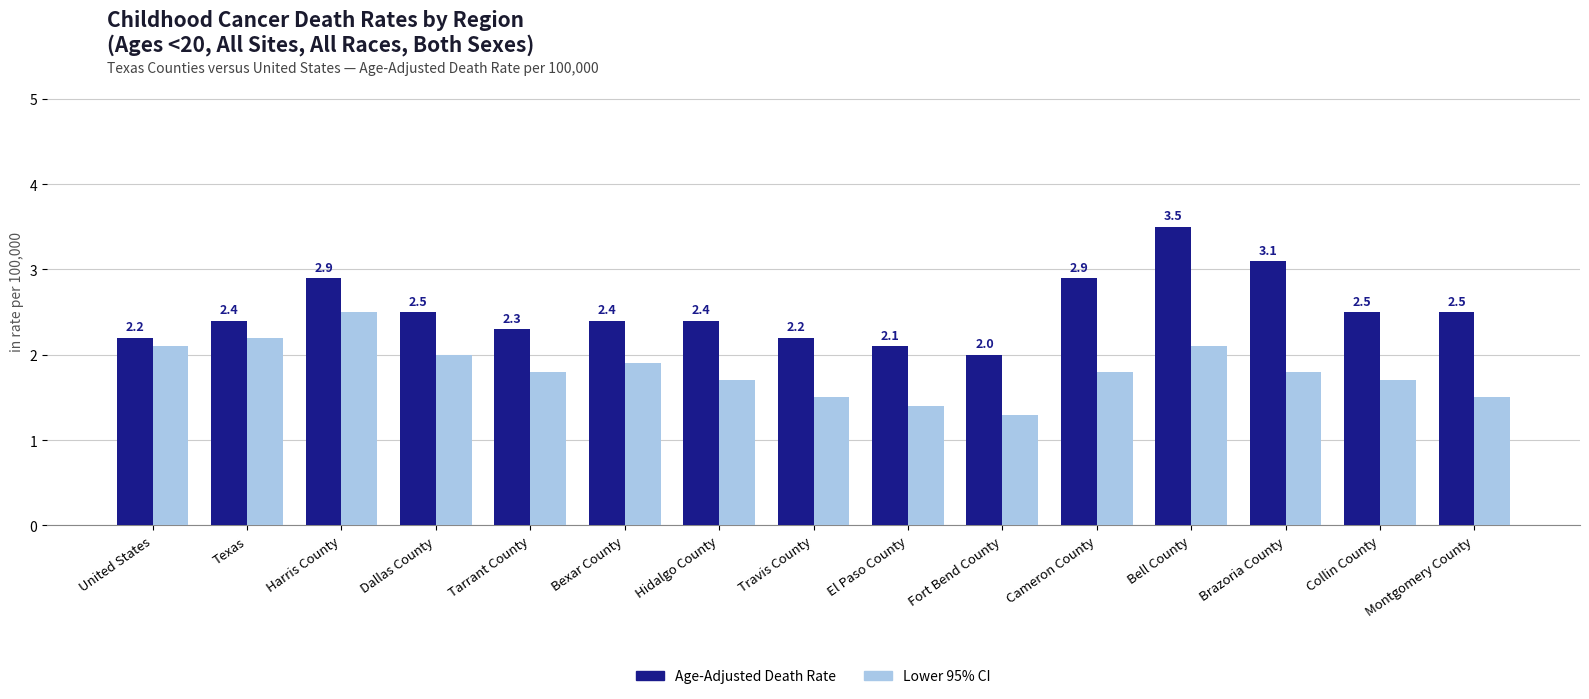

Rank the series at Fort Bend County from highest to lowest value.

Age-Adjusted Death Rate, Lower 95% CI